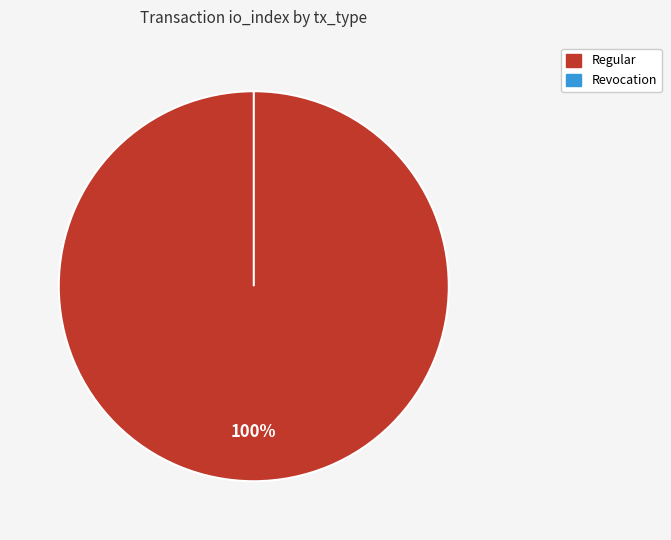

To the nearest percent, what percentage of the pie is Regular?

100%